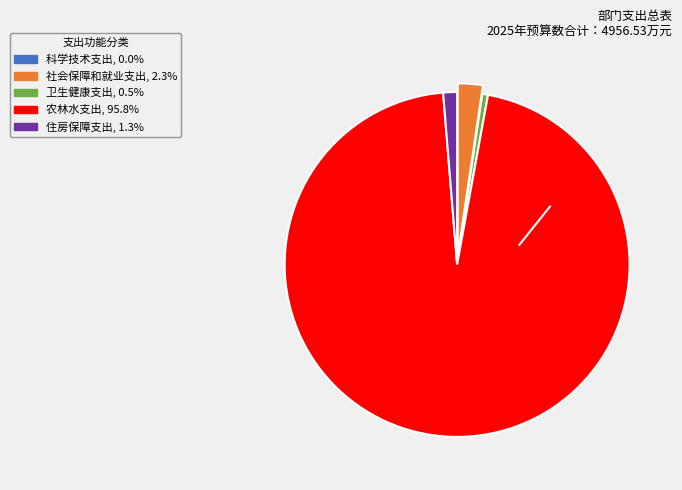

Which has a higher value, 卫生健康支出 or 社会保障和就业支出?

社会保障和就业支出